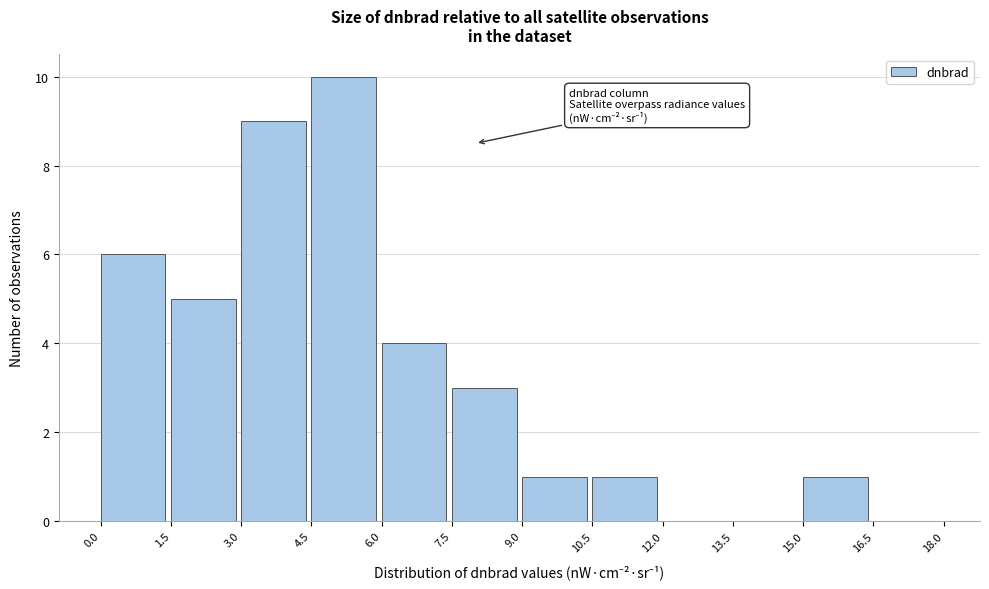

How tall is the bar that spans 9.0 to 10.5 on the x-axis? The values are not printed on the chart, so give them approximately, as read against the axis.

1